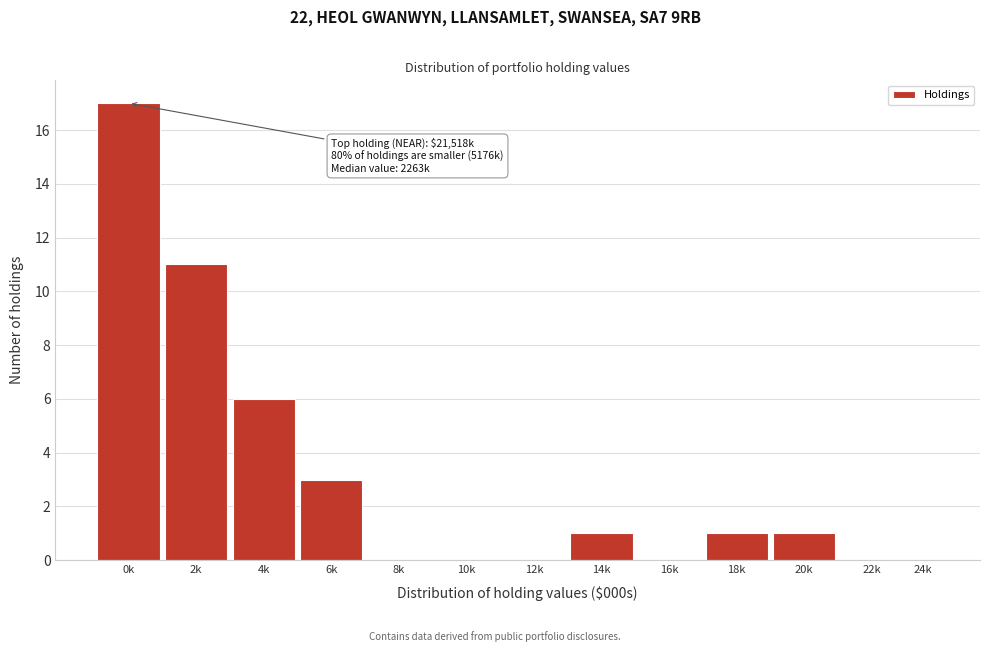

Reading left to right, extract all data points from this chart.

0k=17	2k=11	4k=6	6k=3	8k=0	10k=0	12k=0	14k=1	16k=0	18k=1	20k=1	22k=0	24k=0